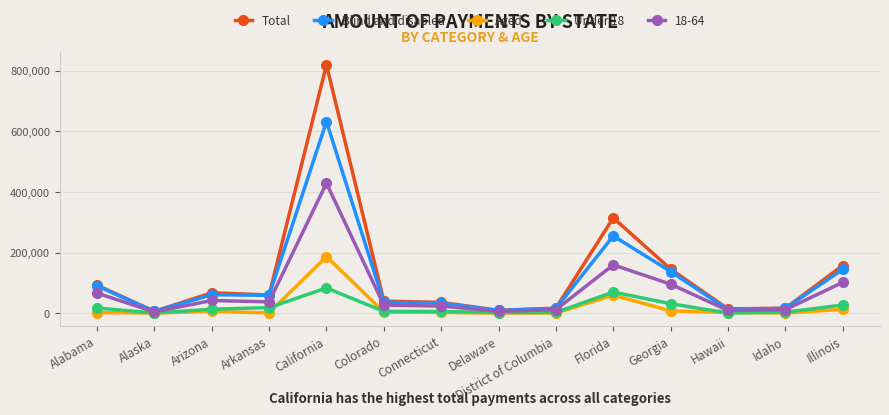

How many data points in Blind and disabled are less than 59102?

7